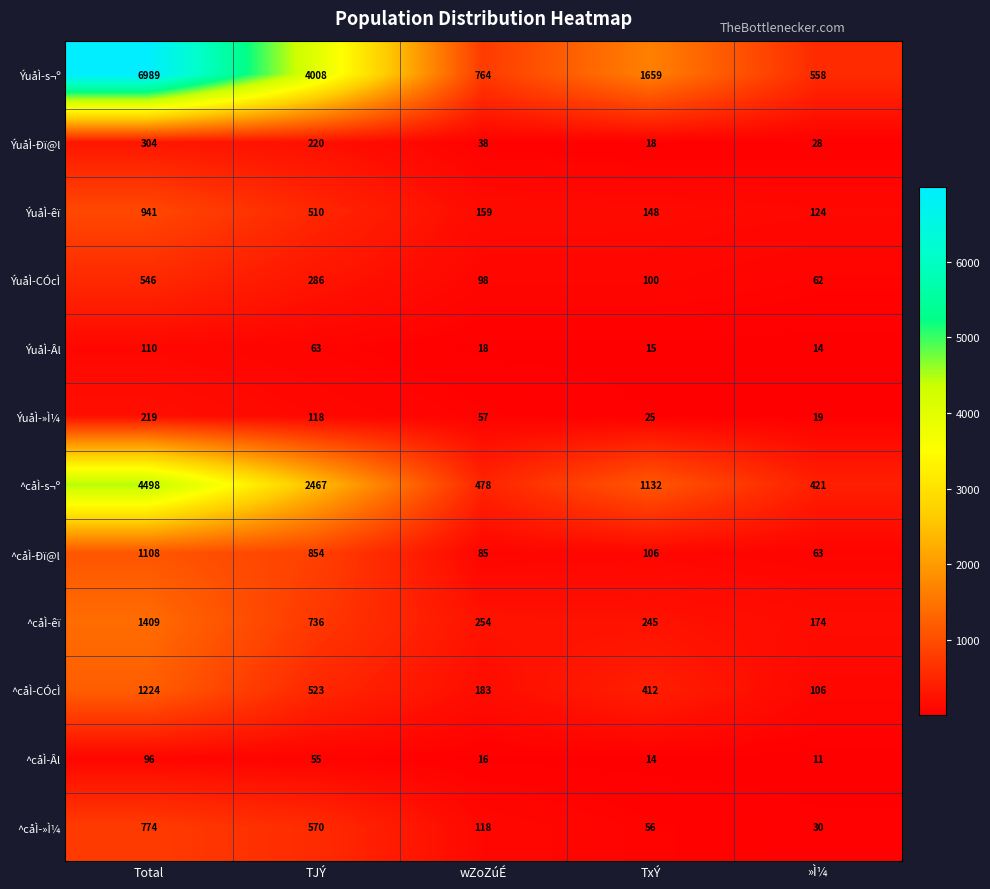

How many categories are shown in the chart?

5